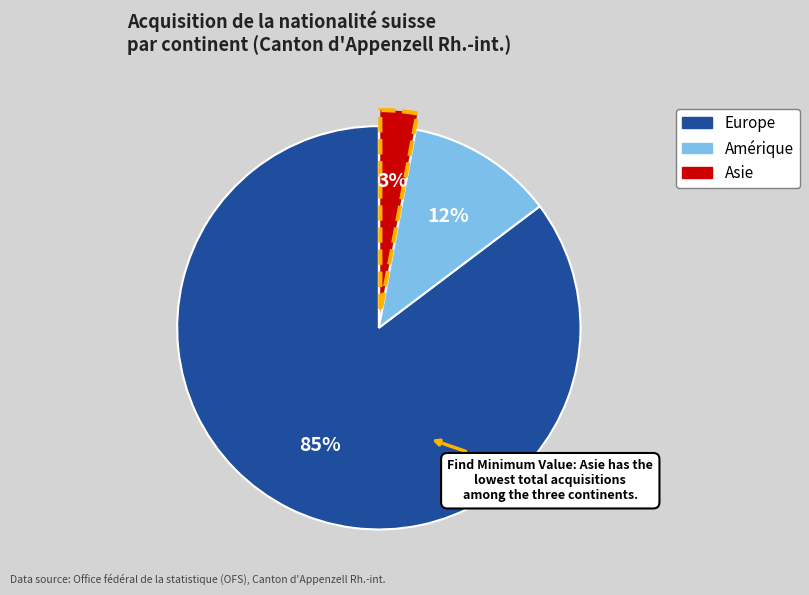

Which slice is the smallest?

Asie